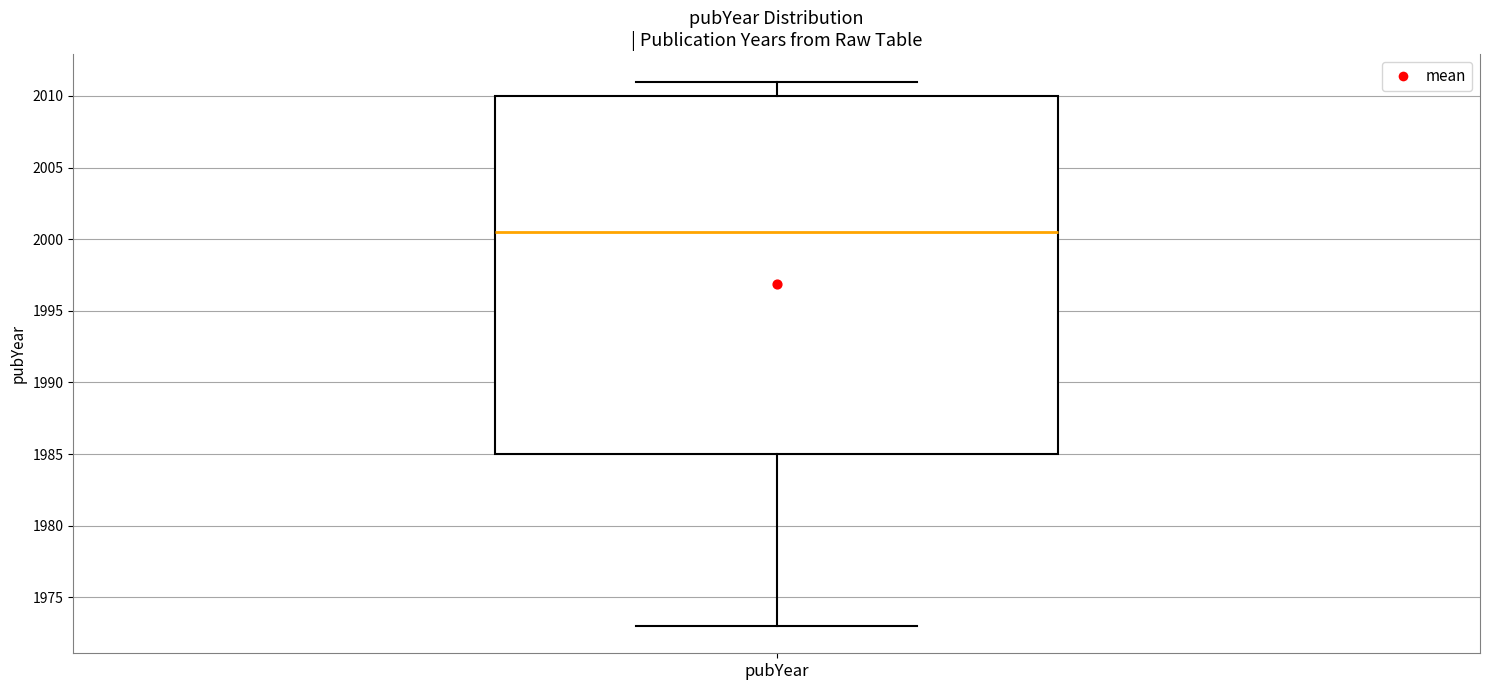

Read this box plot against the y-axis: the position of the median line, the range covered by the box, and the ends of both whiskers. The values are not printed on the chart, so give them approximately, as read against the axis.

median 2000.5, box 1985.0 to 2010.0, whiskers 1973.0 to 2011.0